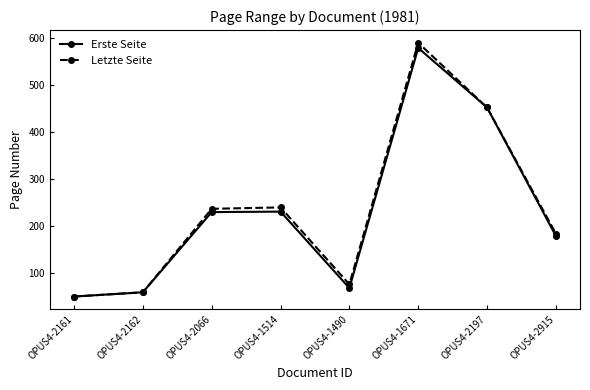

What is the lowest value of the Letzte Seite series?

49